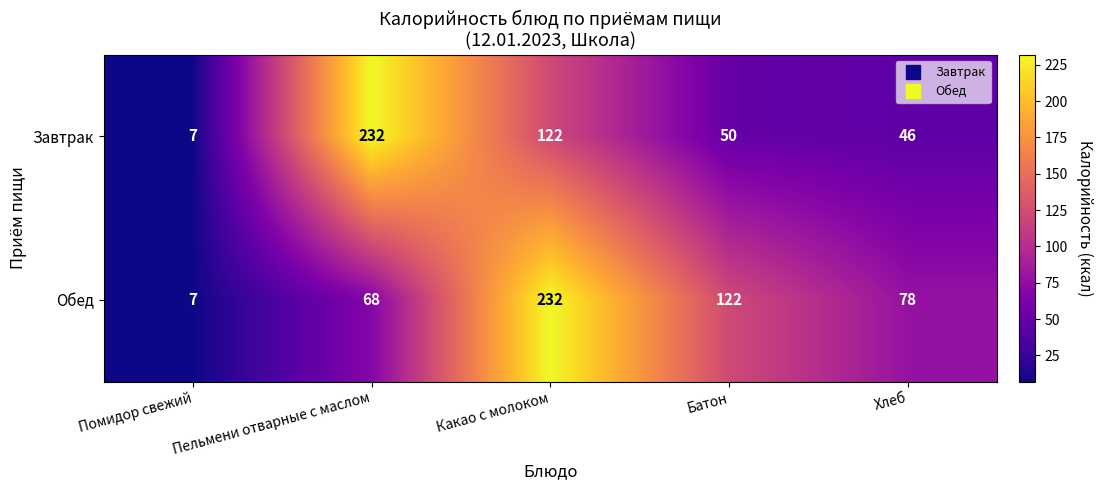

Which series has the largest total across all categories?

Обед